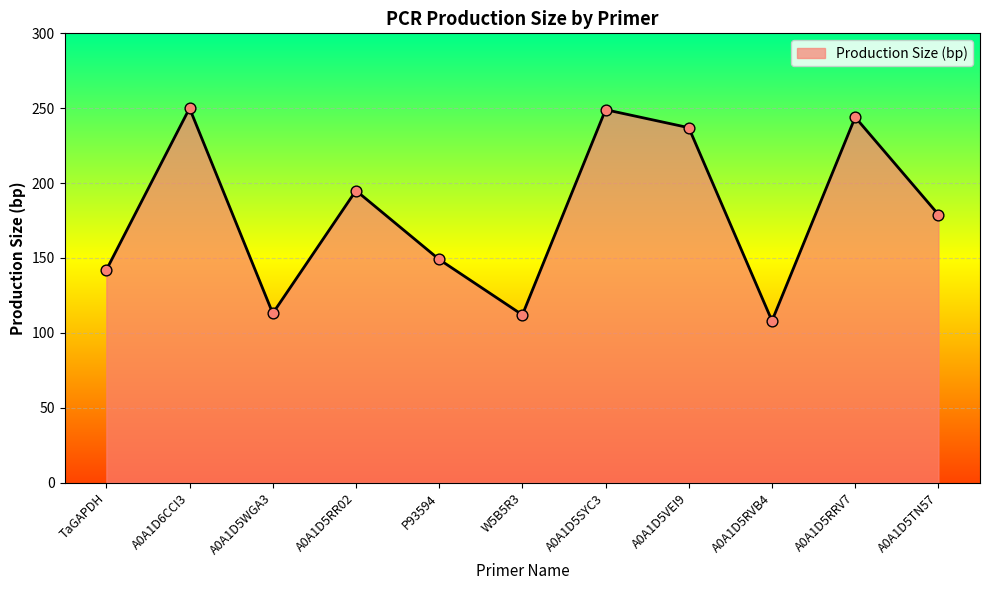

What is the change in value from A0A1D5WGA3 to A0A1D5VEI9?

+124